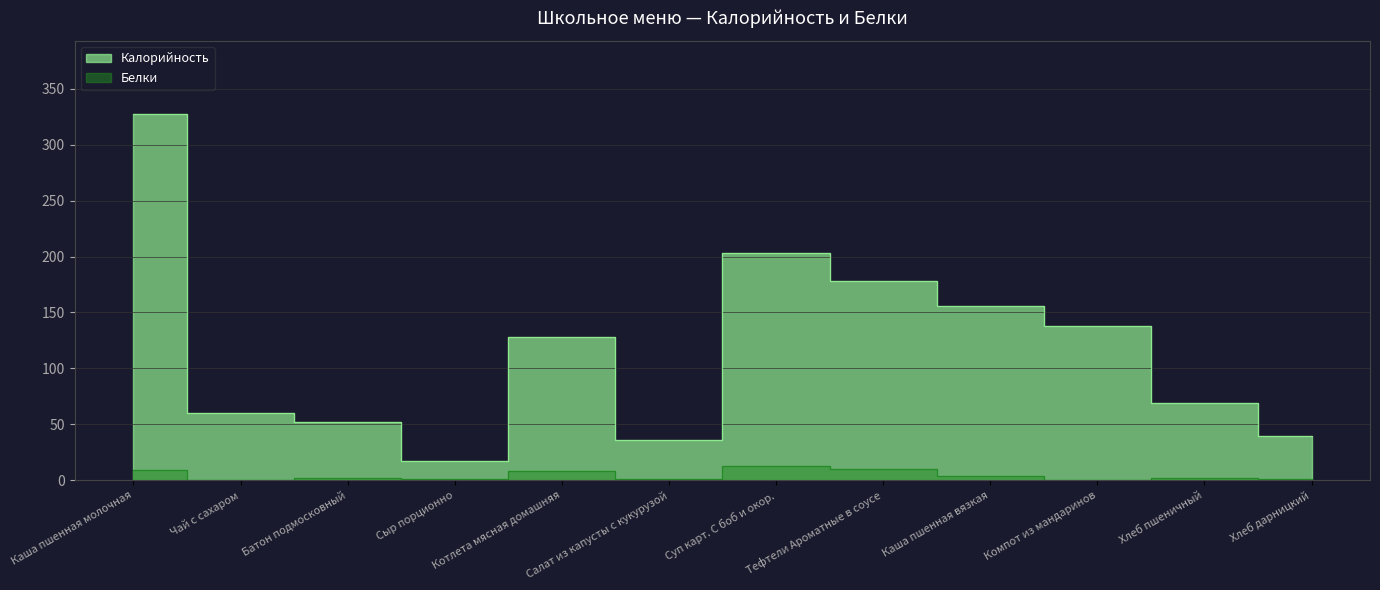

What is the value of the Калорийность point at the 4th from the left?

17